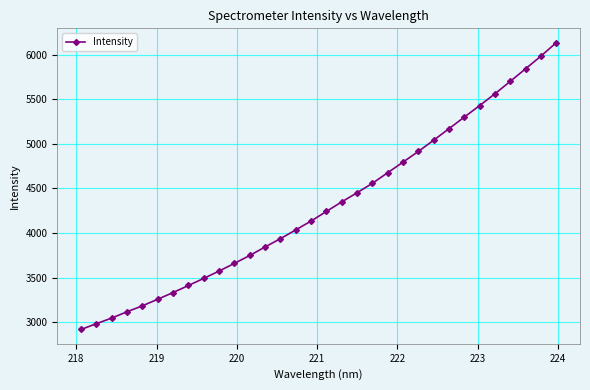

What is the greatest value displayed?

6135.1